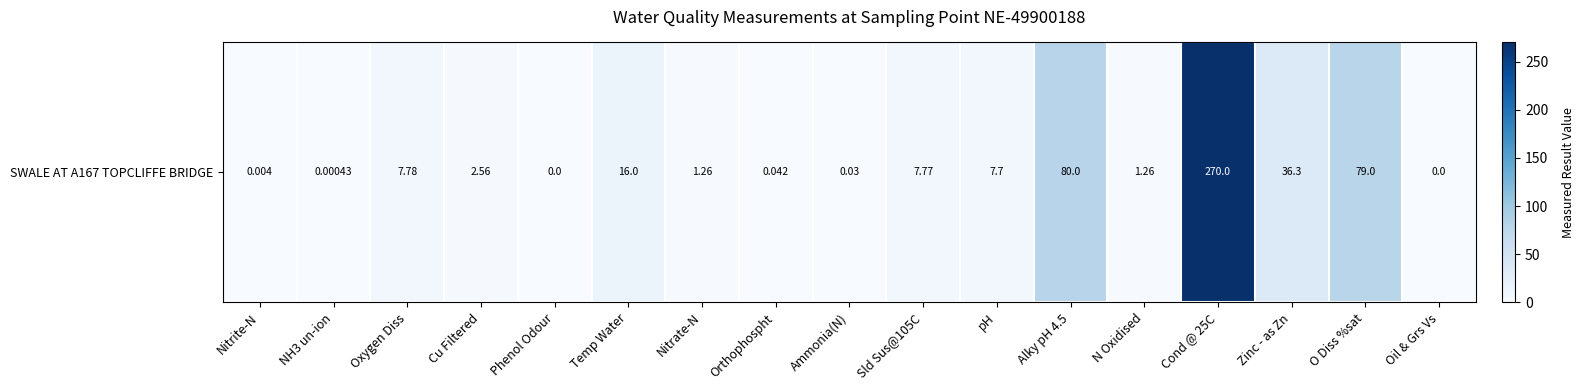

How many values exceed 2?

9